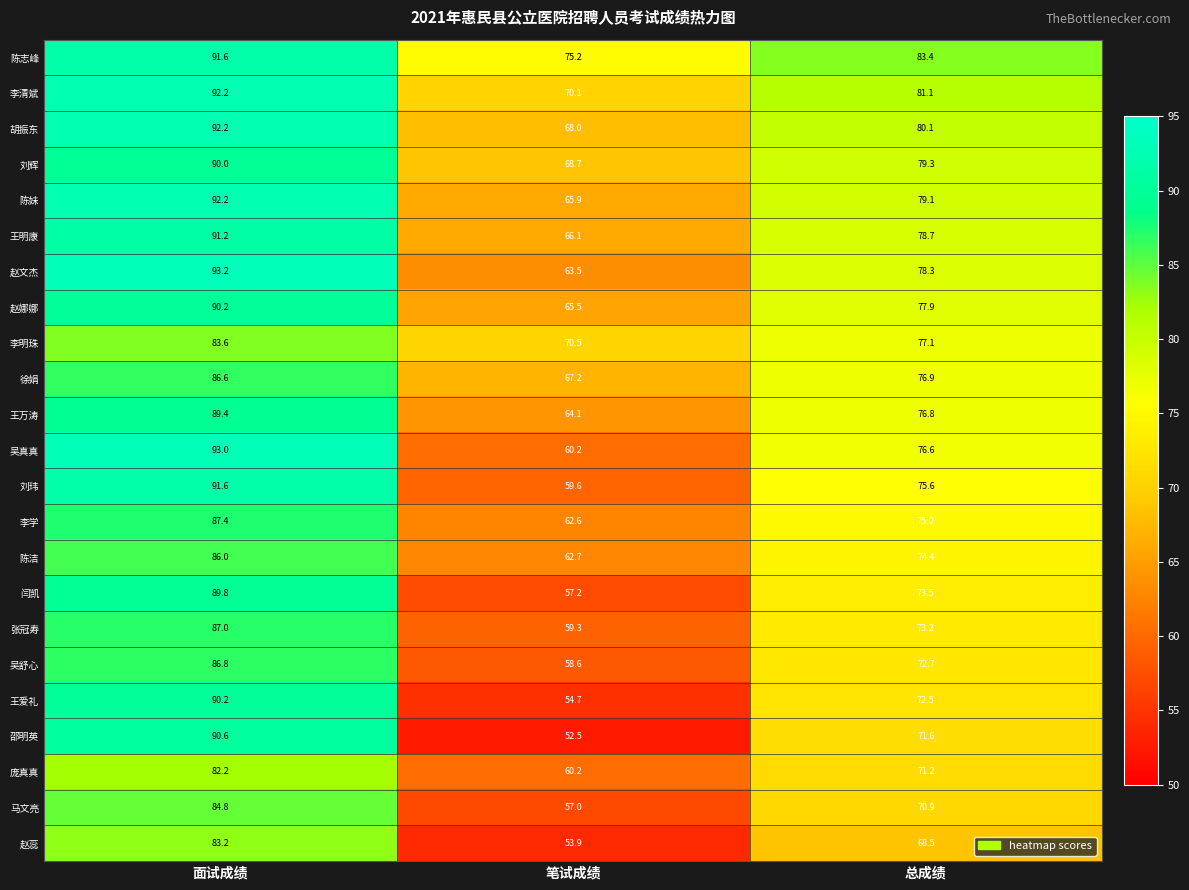

True or false: 徐娟 has a value of 110.2 at 笔试成绩.

False